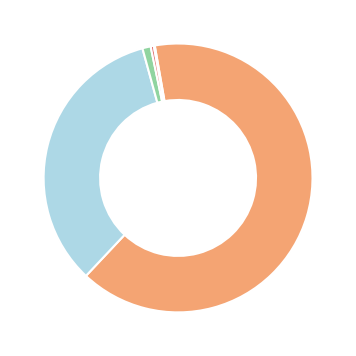

Does any single category account for the majority?

Yes